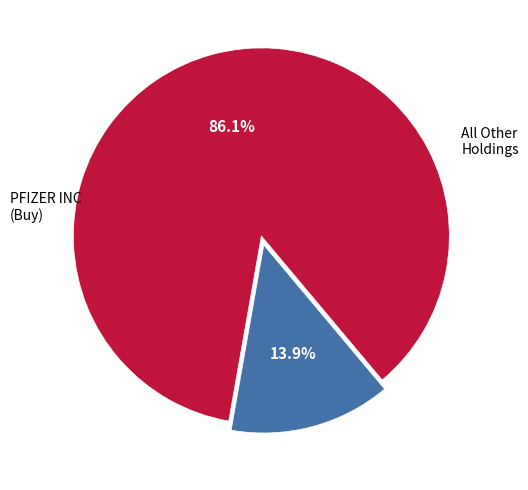

How many slices are in this pie chart?

2